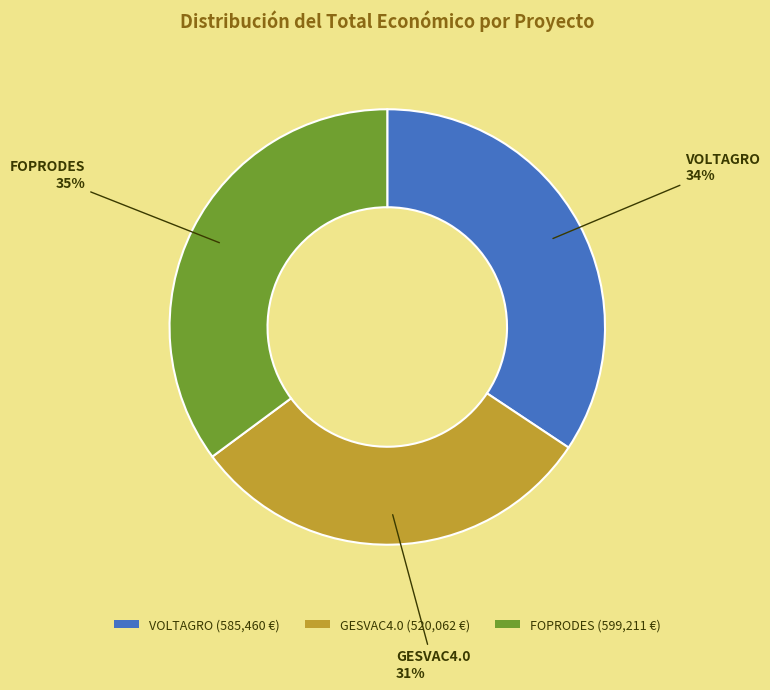

Count the number of slices in the pie.

3